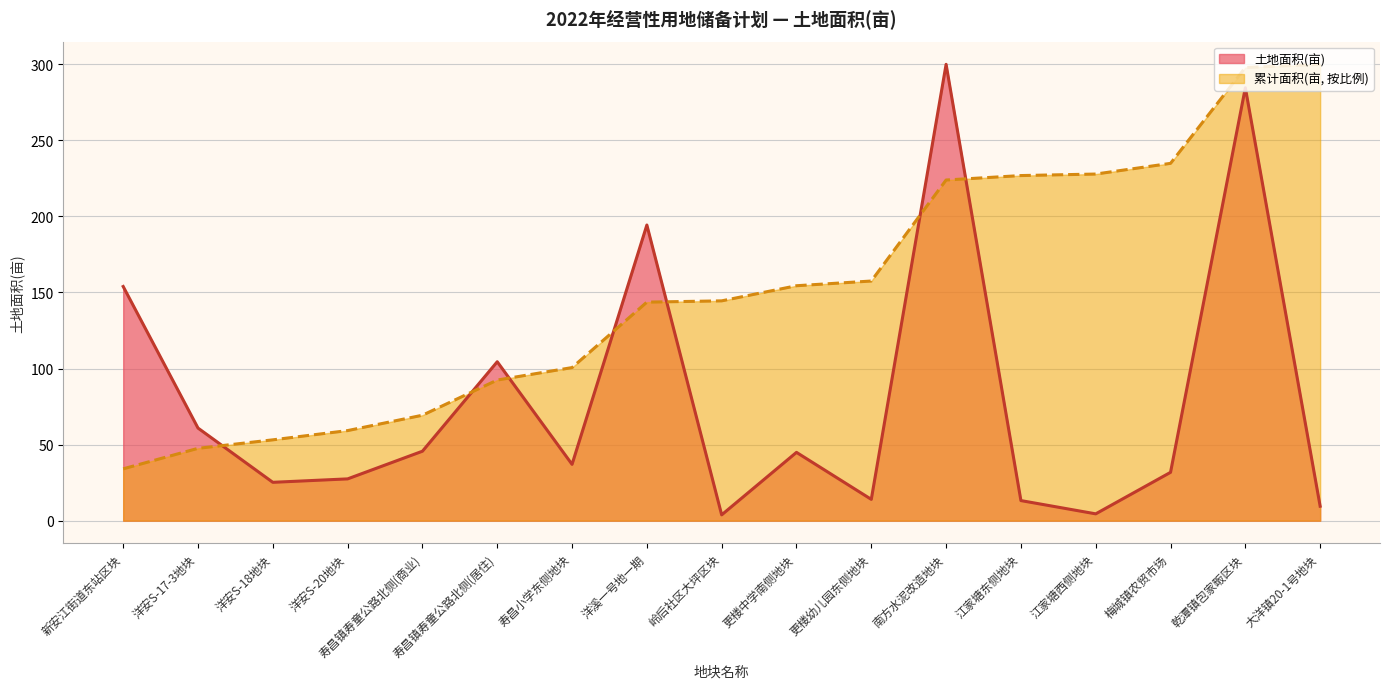

How many data points does each series have?

17